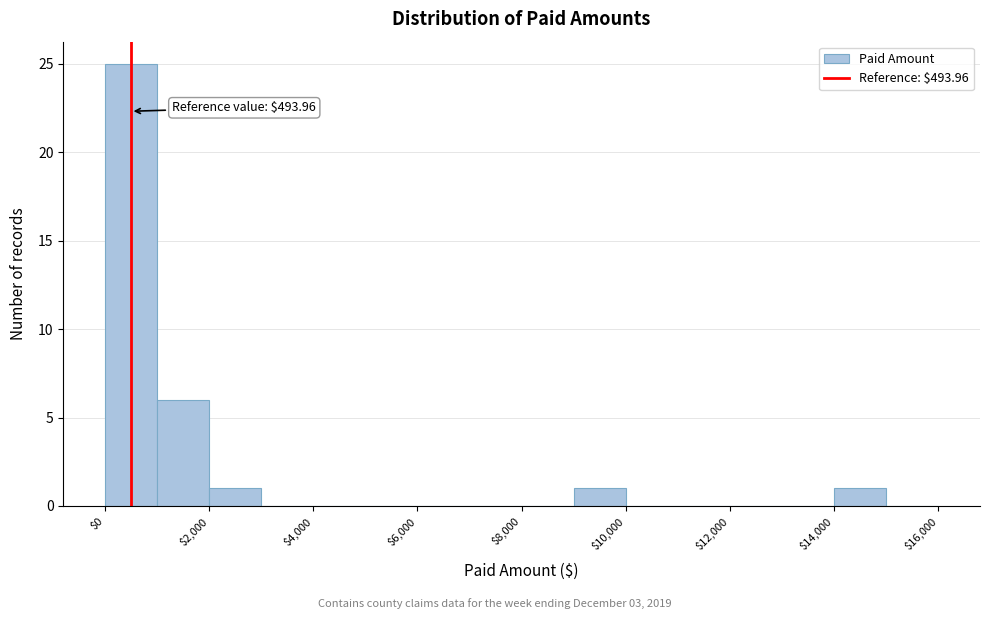

Which range on the x-axis has the tallest bar?

0 to 1000